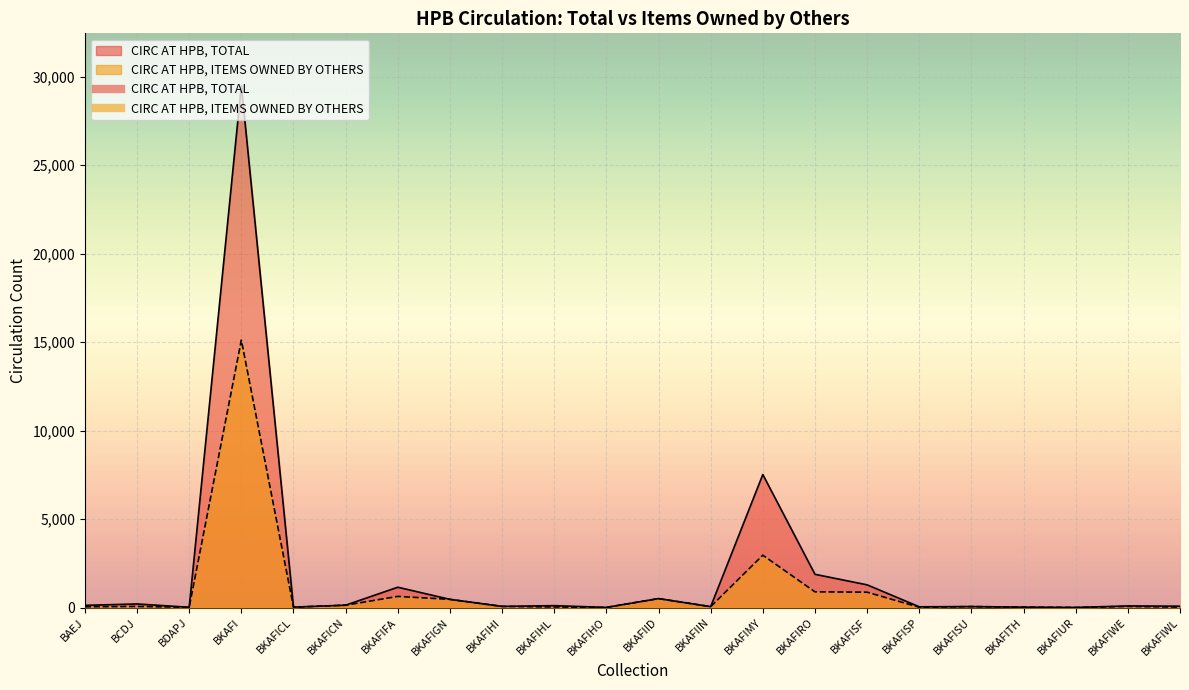

Where is CIRC AT HPB, ITEMS OWNED BY OTHERS nearest to the value 7559?

BKAFIMY